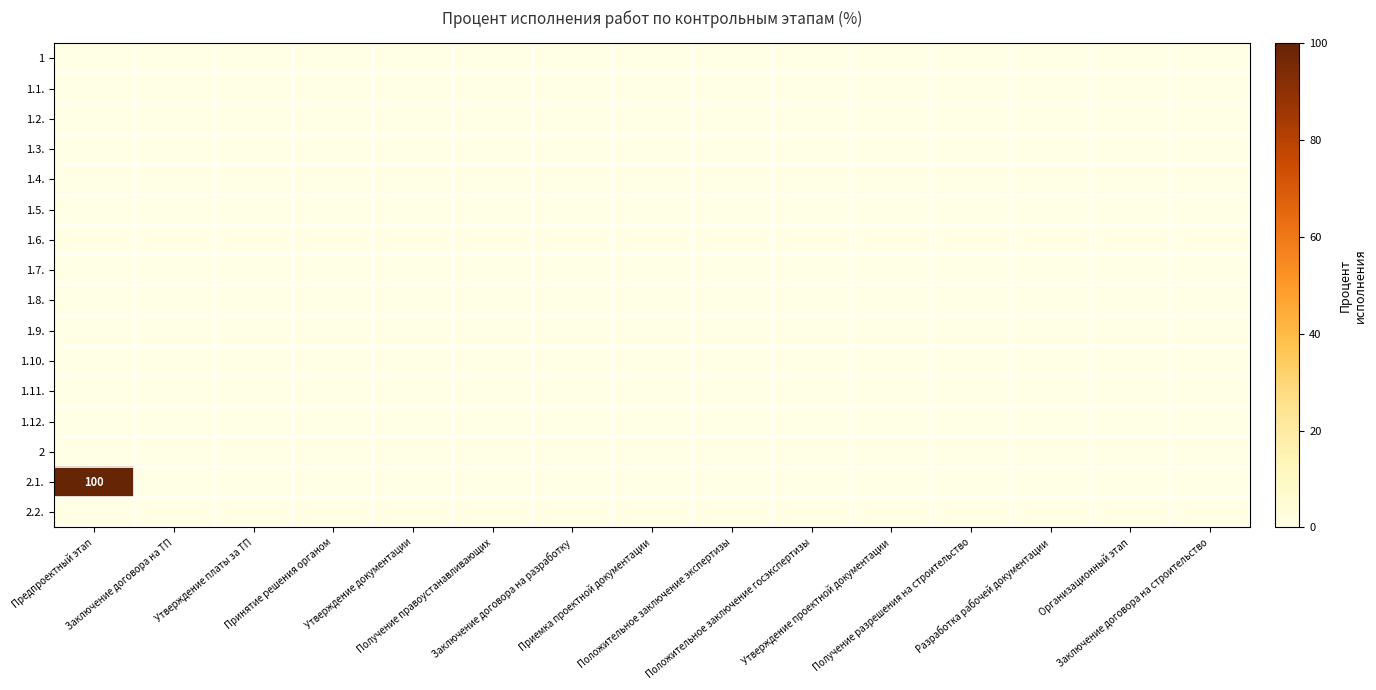

True or false: 1.7. has a value of 0 at Принятие решения органом.

True